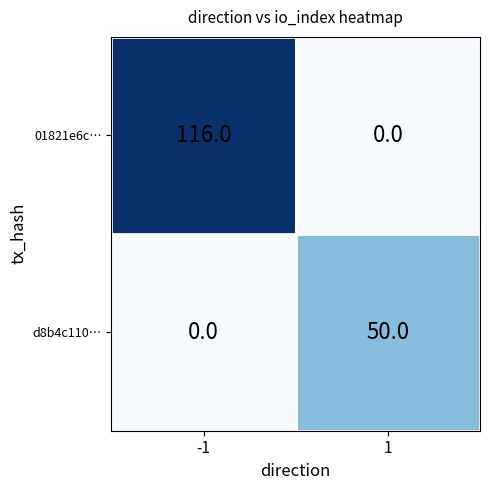

At 1, list the series in order from smallest to largest.

01821e6c…, d8b4c110…